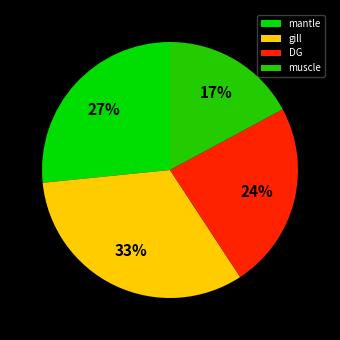

Is there any slice that represents more than half of the pie?

No